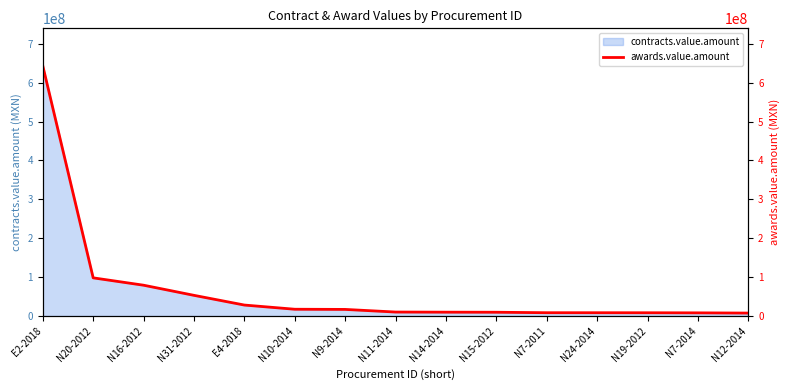

Reading right to left, list all the values displayed in this chart.

7660262.2	8227438.9	8456937.6	8535810.4	8583805.4	9806068.0	9984465.9	10317210.6	17074894.2	17523087.4	28301717.4	53262239.0	79297242.3	98224084.6	643128889.7